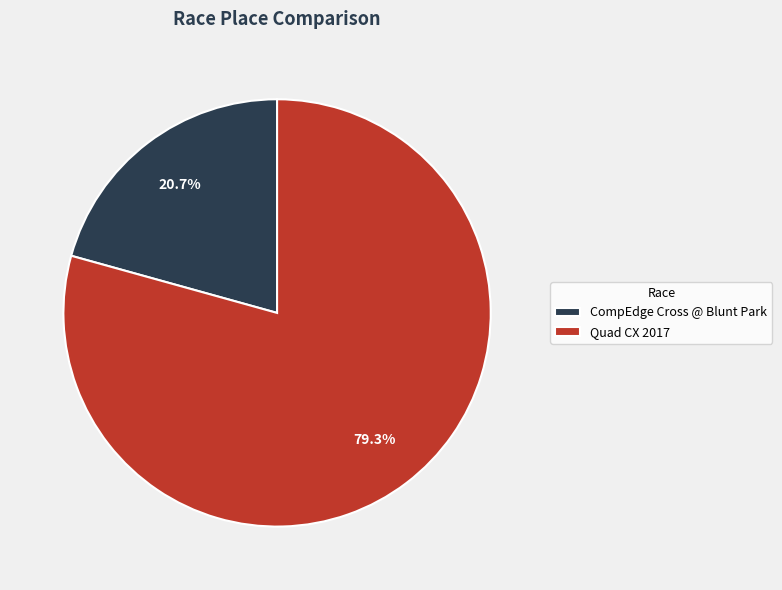

What is the majority slice?

Quad CX 2017